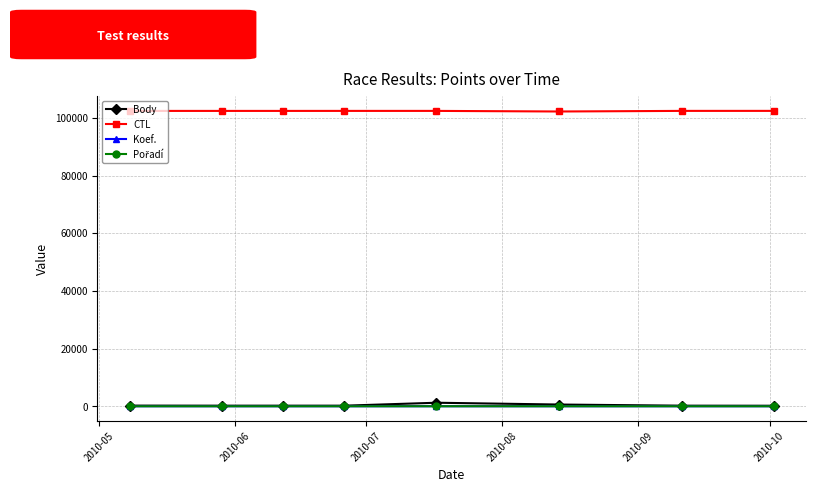

At how many categories does at least one series exceed 23063?

8